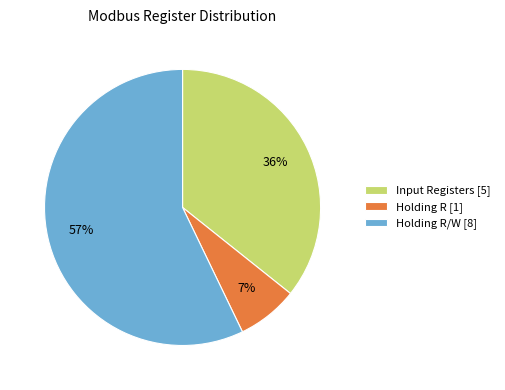

To the nearest percent, what percentage of the pie is Input Registers [5]?

36%